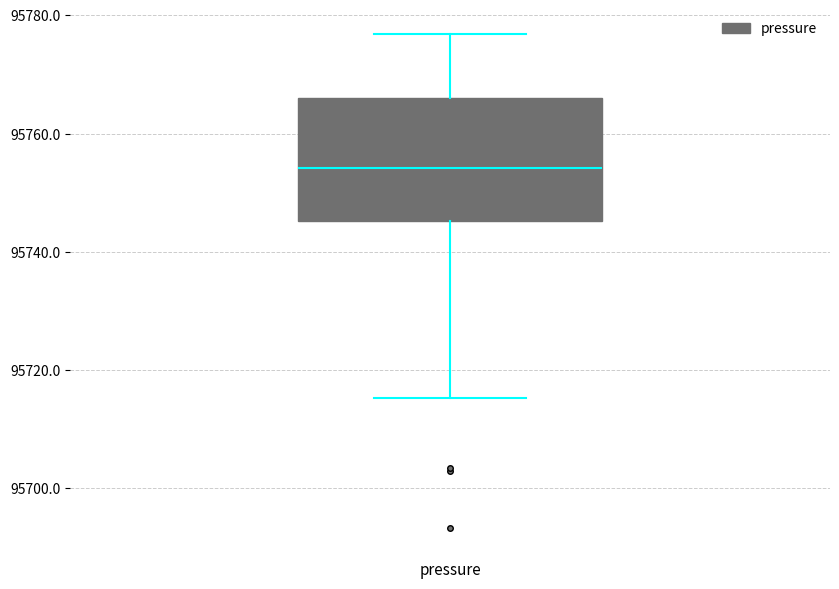

Where is the lower edge of the box for pressure on the y-axis? The values are not printed on the chart, so give them approximately, as read against the axis.

95746